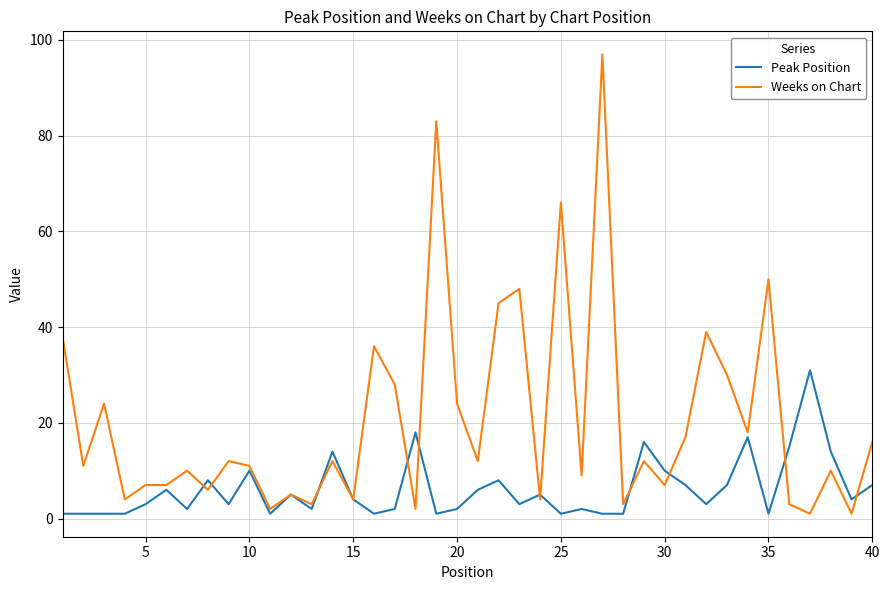

Which series has the largest total across all categories?

Weeks on Chart